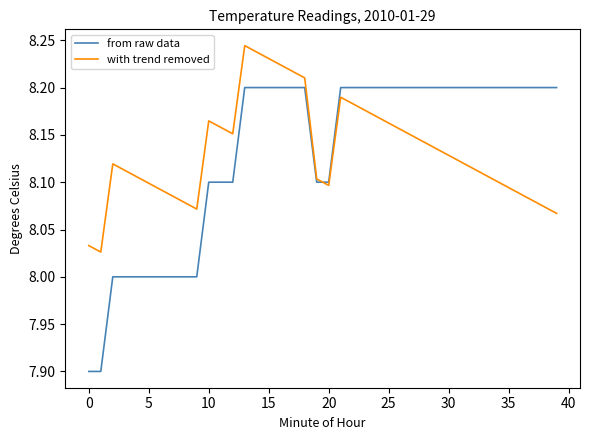

Which series has the widest spread of values?

from raw data